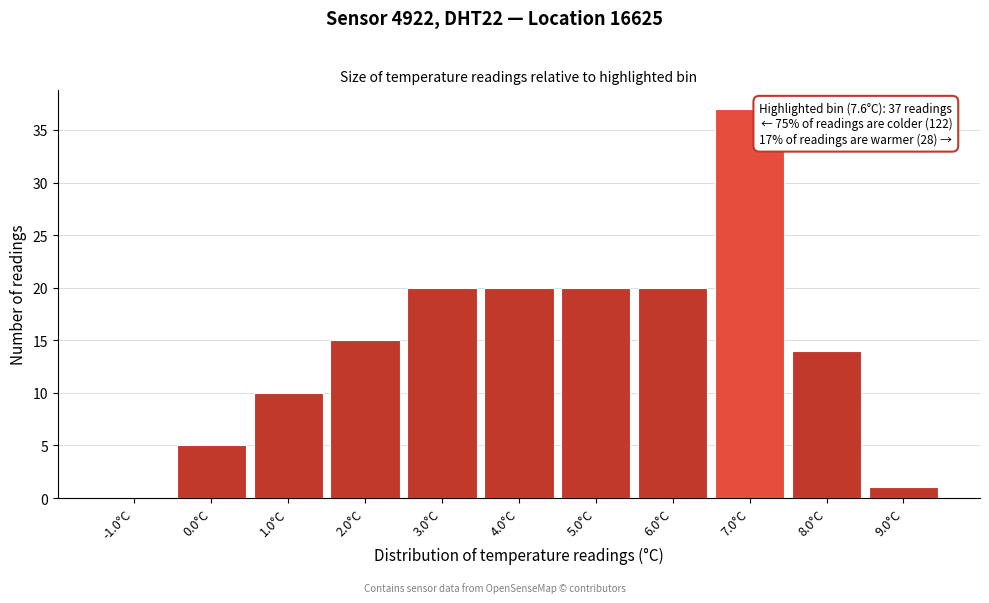

Reading right to left, extract all data points from this chart.

9.0°C=1	8.0°C=14	7.0°C=37	6.0°C=20	5.0°C=20	4.0°C=20	3.0°C=20	2.0°C=15	1.0°C=10	0.0°C=5	-1.0°C=0